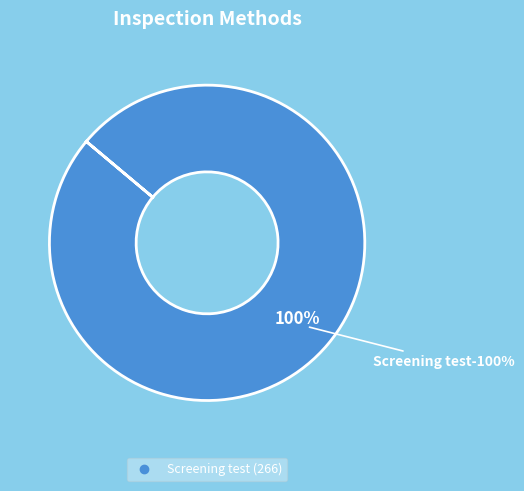

Combined, what portion of the pie is Examination of decision and Screening test?

100.0%